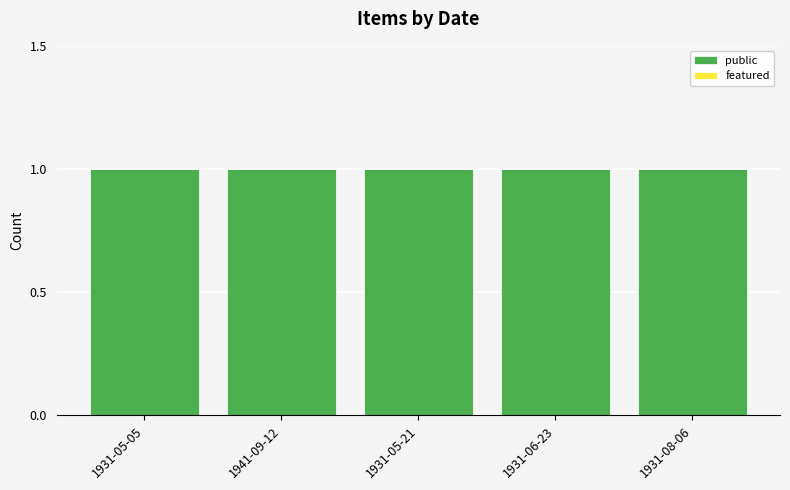

Which category has the highest value across all series?

1931-05-05